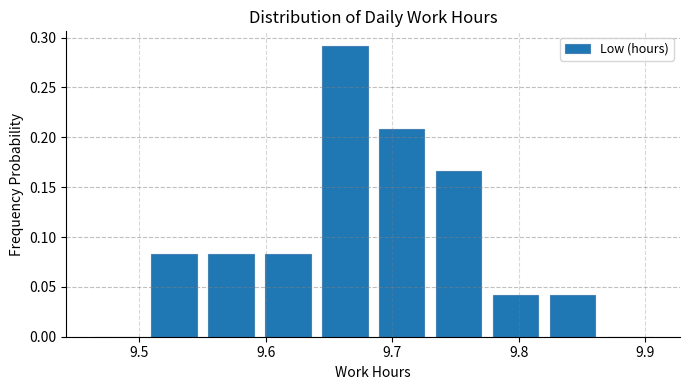

What is the height of the bar covering 9.595 to 9.640 on the x-axis? Neither the bar edges nor the heights are printed on the chart, so give them approximately, as read against the axes.

0.085